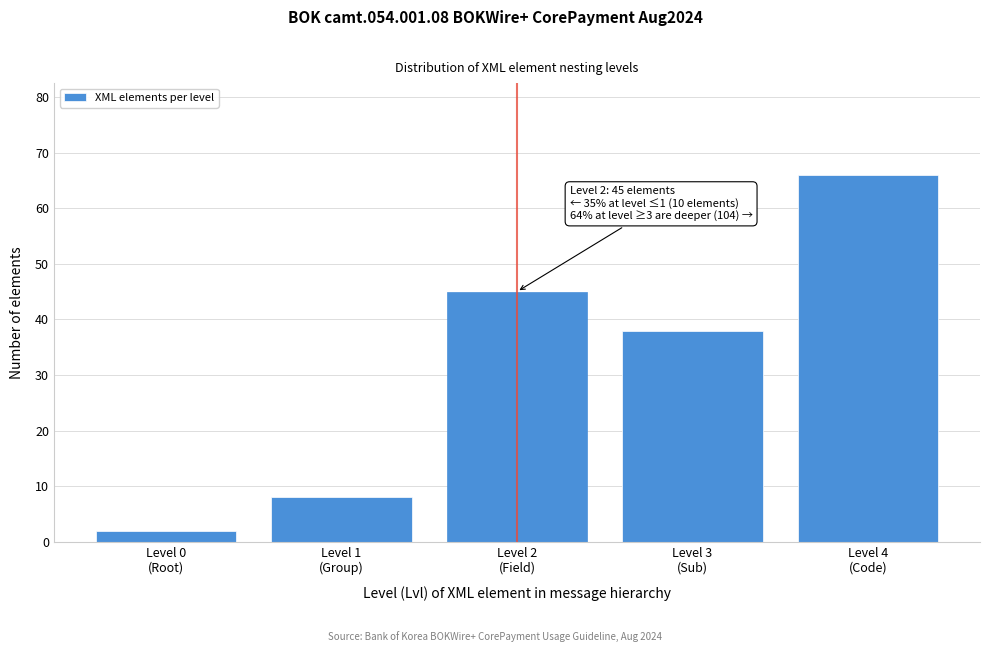

Reading right to left, list all the values displayed in this chart.

66	38	45	8	2